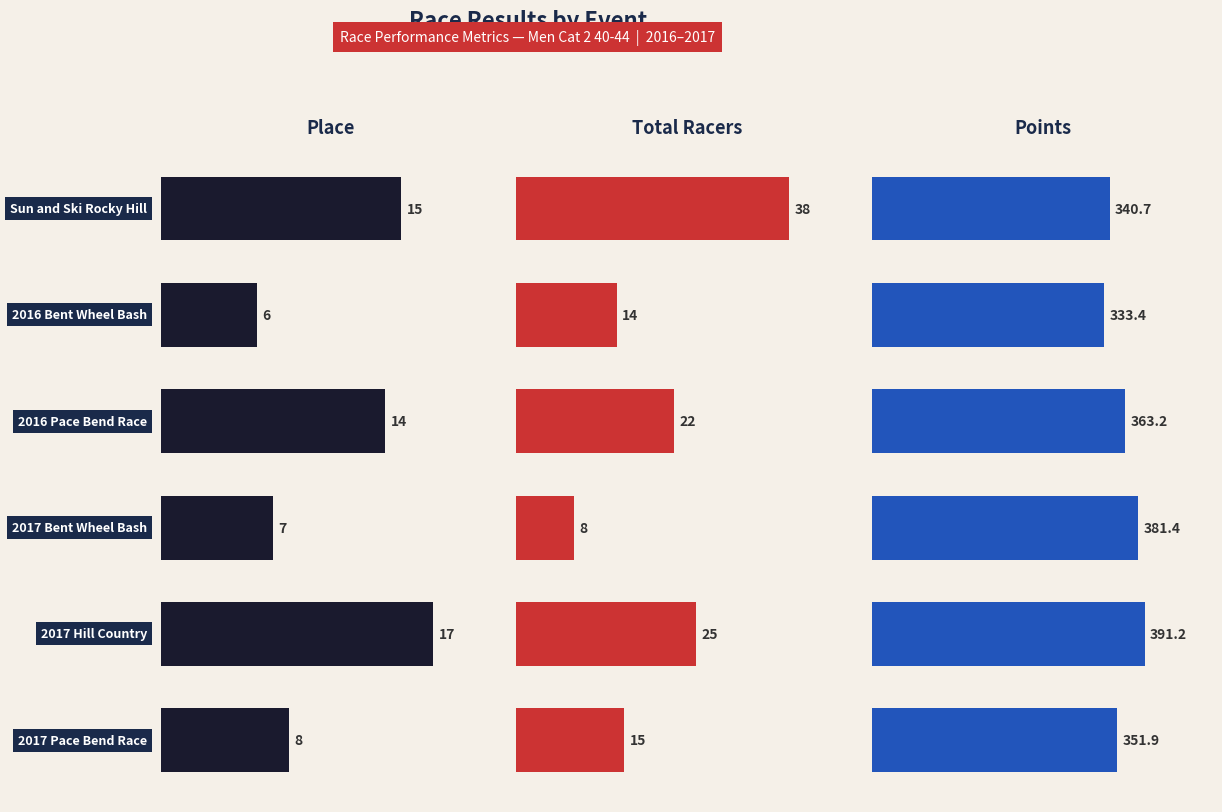

Reading left to right, what are all the values shown in this chart?

Place: 0=15.0	1=6.0	2=14.0	3=7.0	4=17.0	5=8.0
Total Racers: 0=38.0	1=14.0	2=22.0	3=8.0	4=25.0	5=15.0
Points: 0=340.7	1=333.4	2=363.2	3=381.4	4=391.2	5=351.9